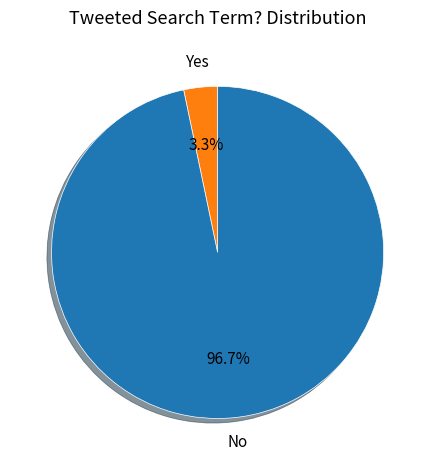

What is the majority slice?

No